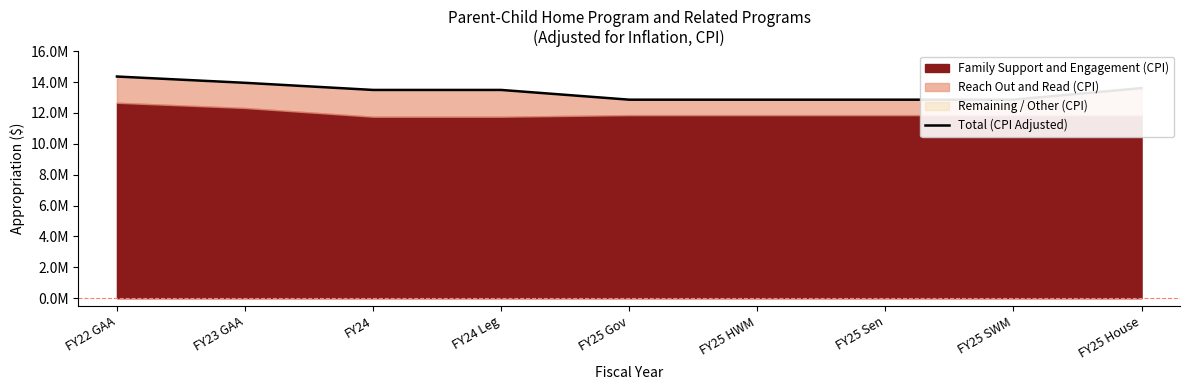

What is the smallest value displayed?

12859190